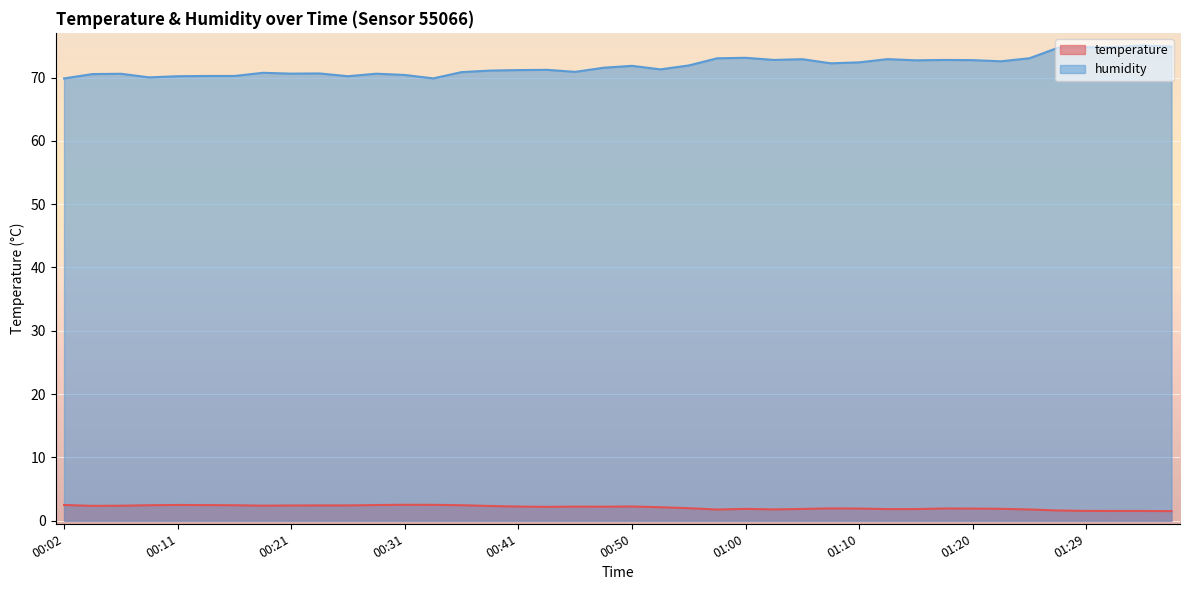

What is the difference between the second highest and second lowest values in the temperature series?

1.0